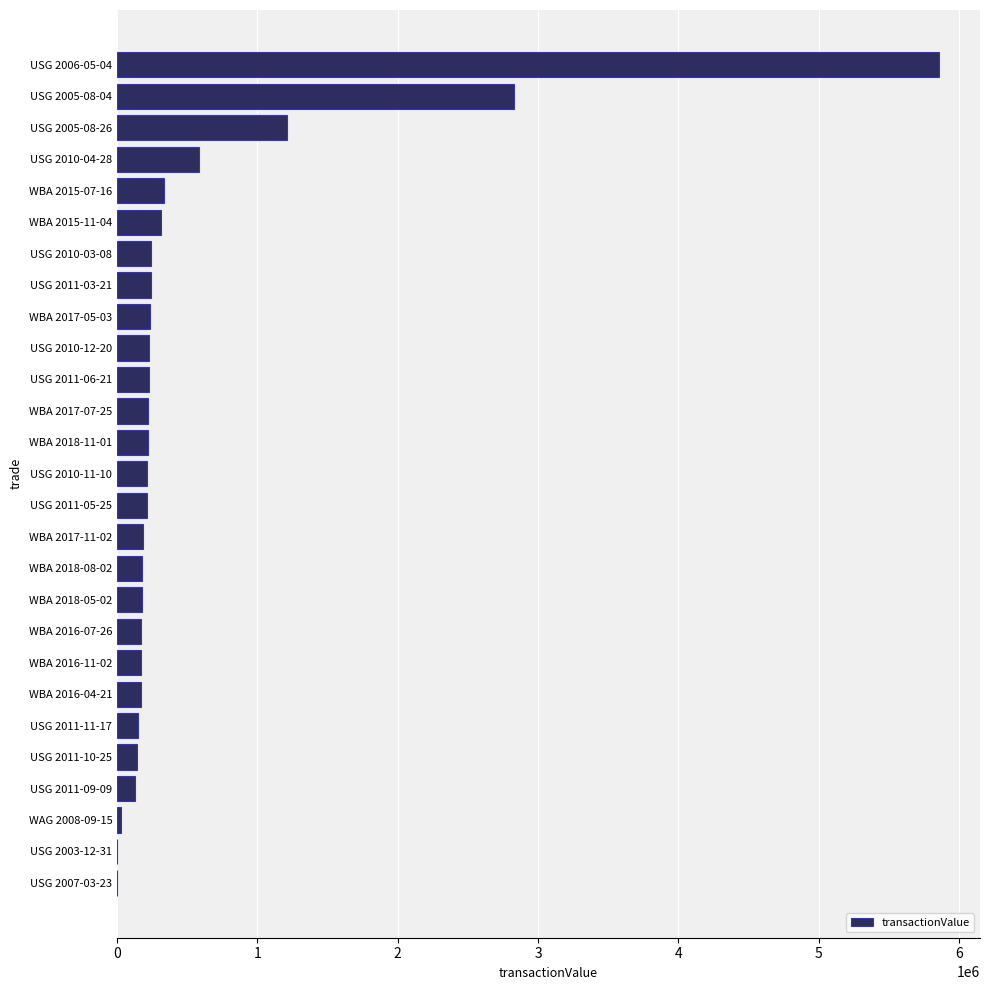

The value at WBA 2017-11-02 is 184324. True or false?

True